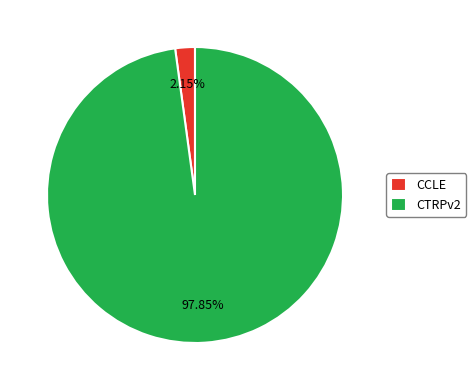

The CCLE slice represents 10% of the pie. True or false?

False